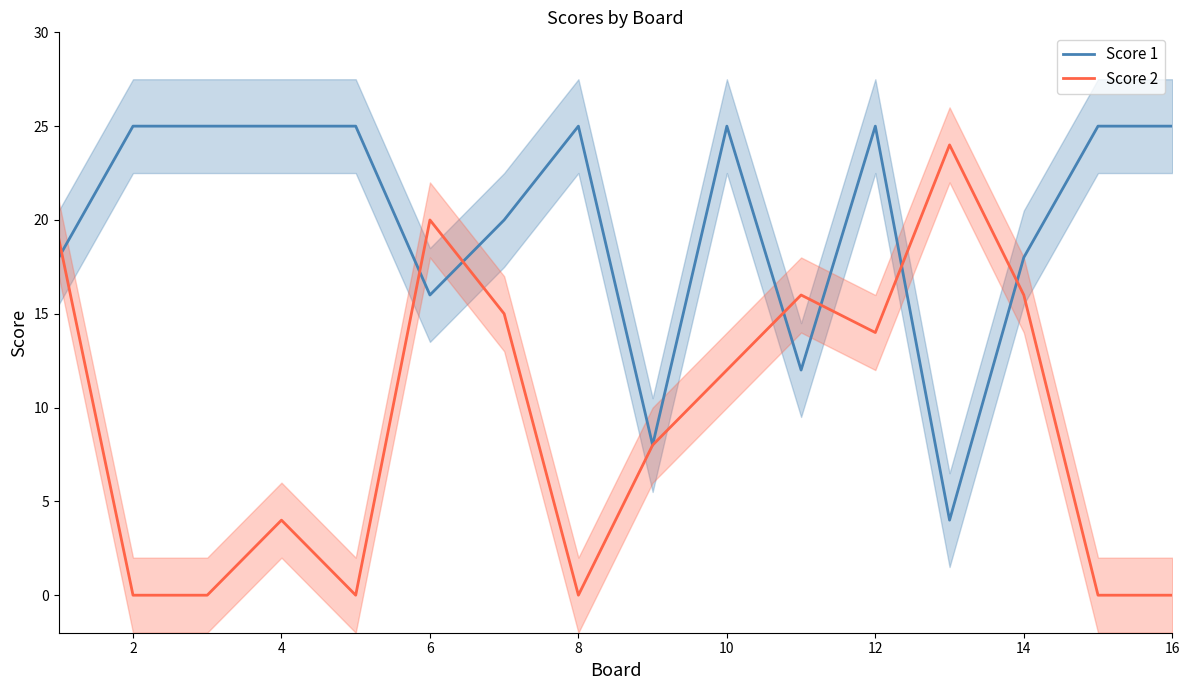

True or false: Score 2 has a value of 4 at 4.

True